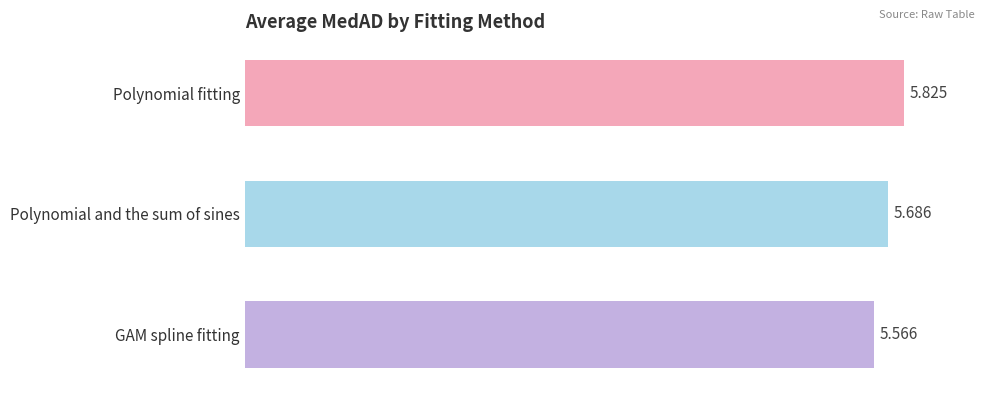

Which has a higher value, GAM spline fitting or Polynomial and the sum of sines?

Polynomial and the sum of sines